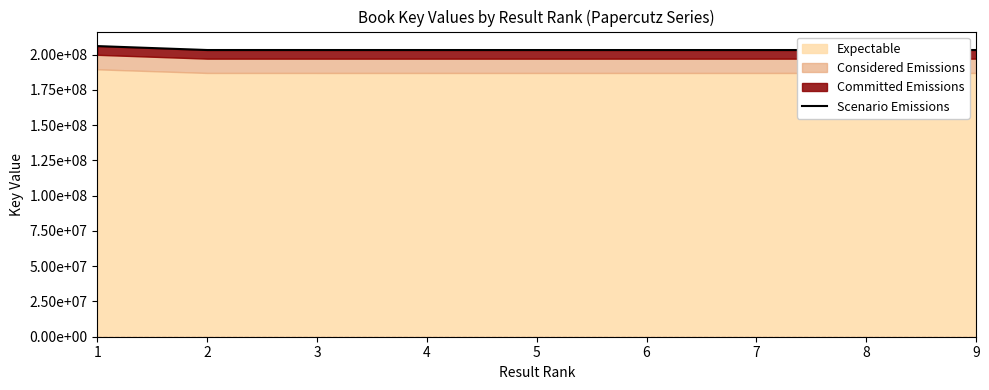

What is the value of the 1st point from the left?

206075174.0